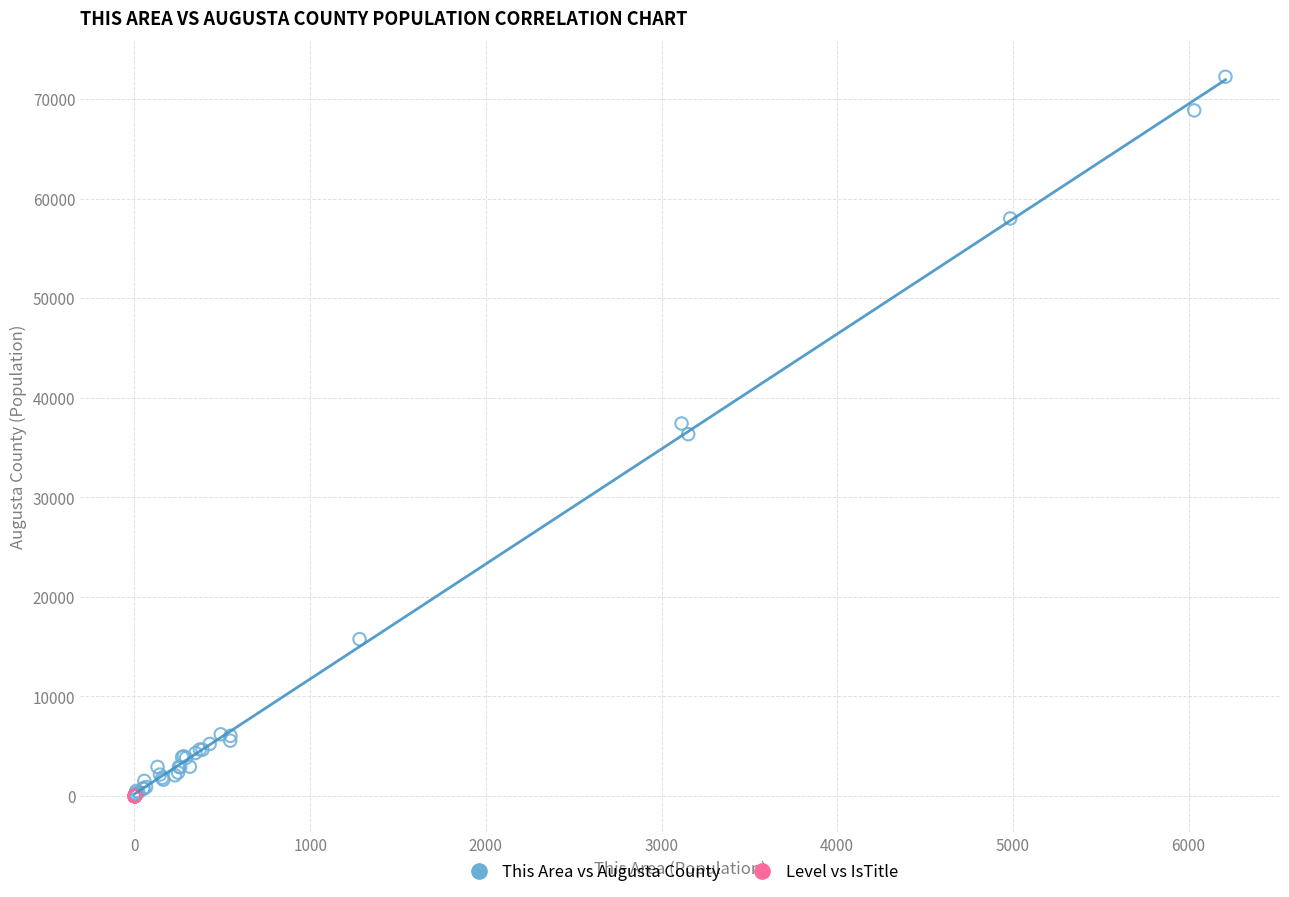

Which series has the widest spread of Y values?

This Area vs Augusta County